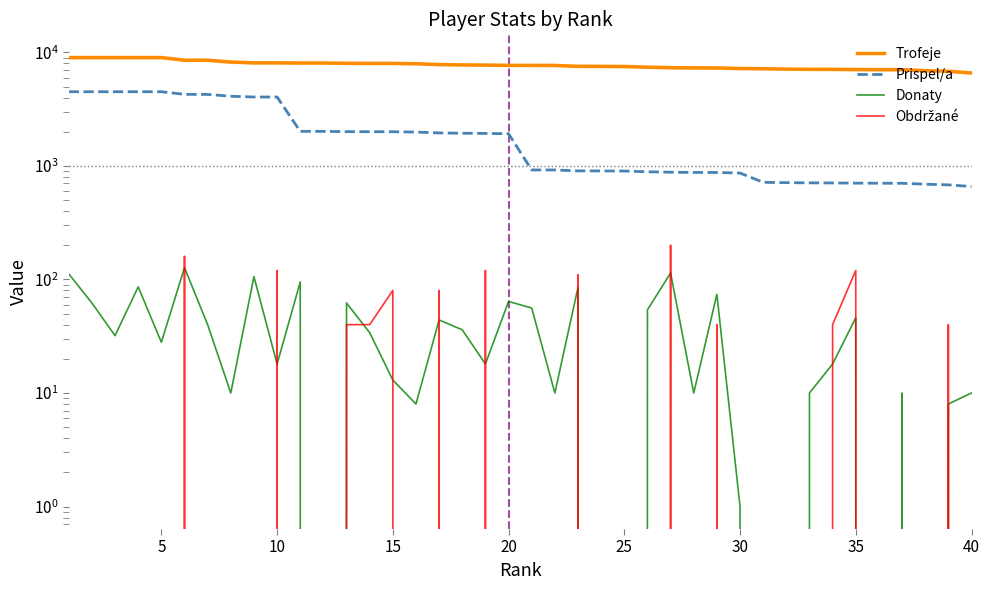

How many series are shown in this chart?

4